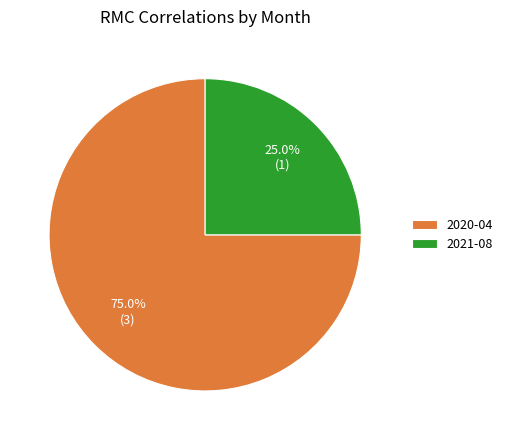

What is the largest slice in the pie chart?

2020-04